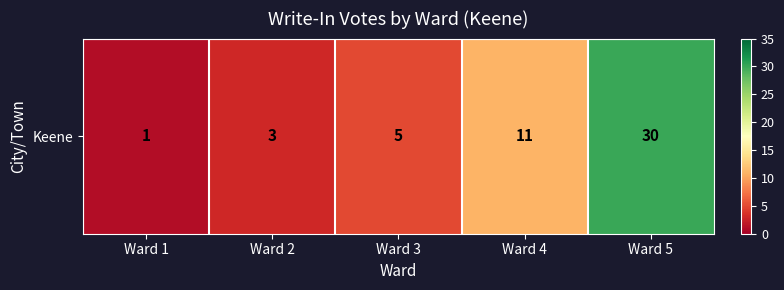

What is the change in value from Ward 2 to Ward 3?

+2